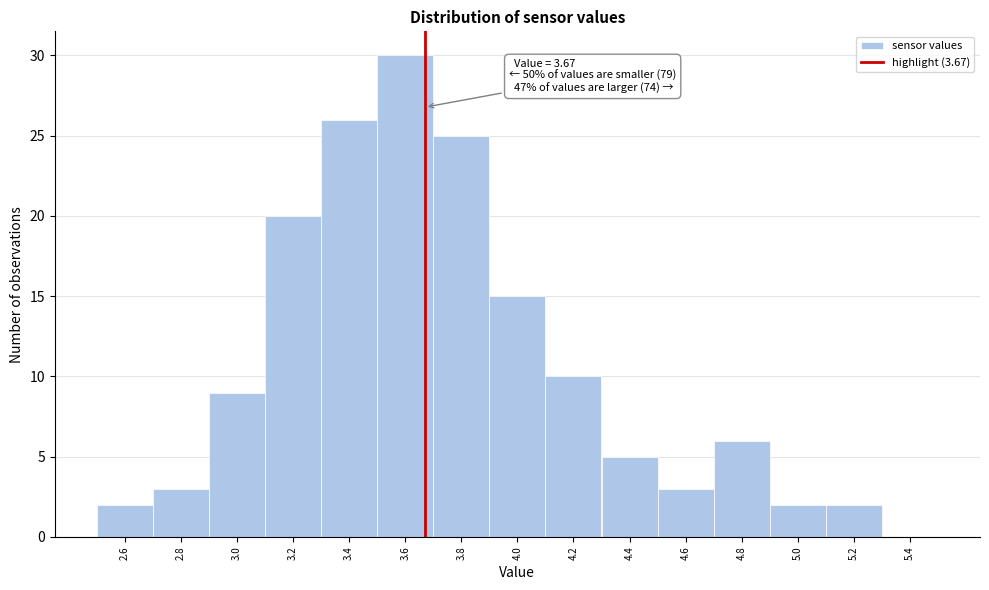

Which range on the x-axis has the tallest bar?

3.5 to 3.7